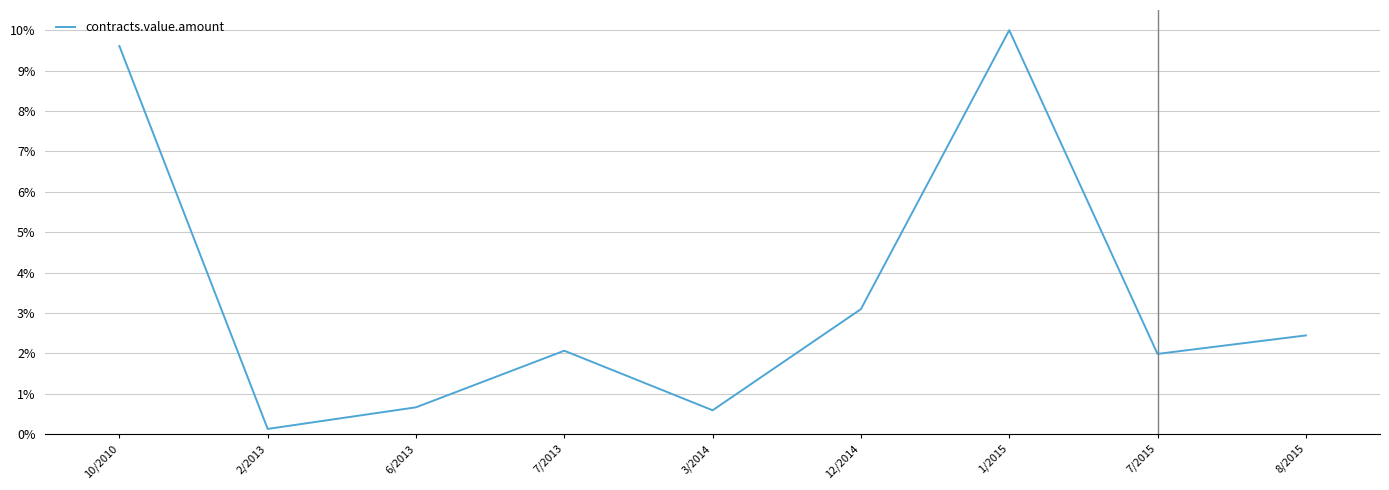

The chart shows a value of 3.5 at 7/2015. True or false?

False